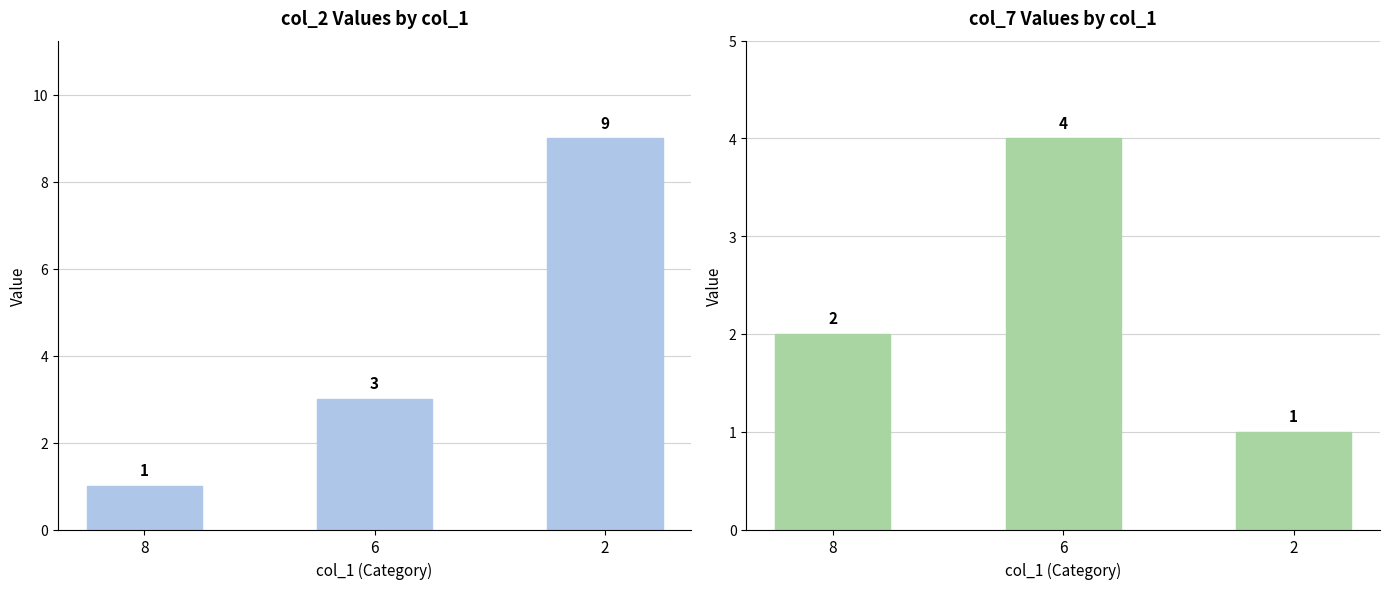

Reading left to right, extract all data points from this chart.

col_2: 1	3	9
col_7: 2	4	1